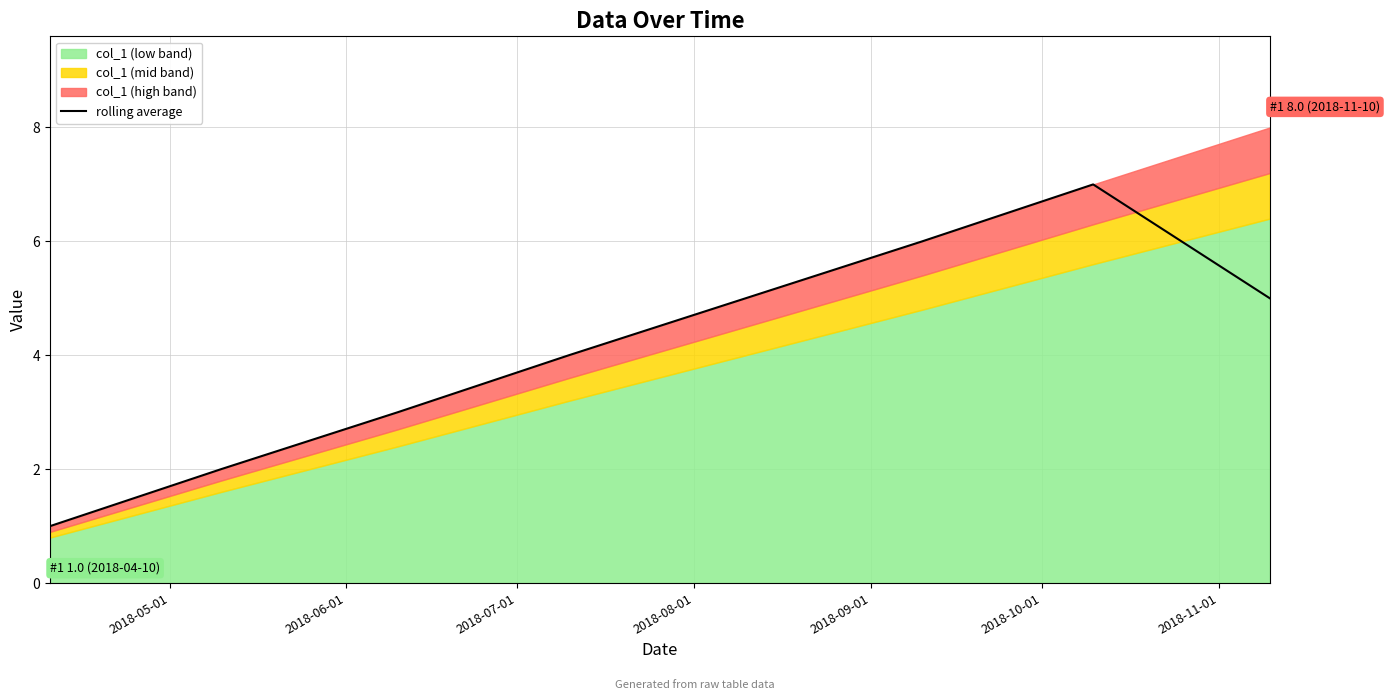

What is the maximum value for rolling average?

7.0